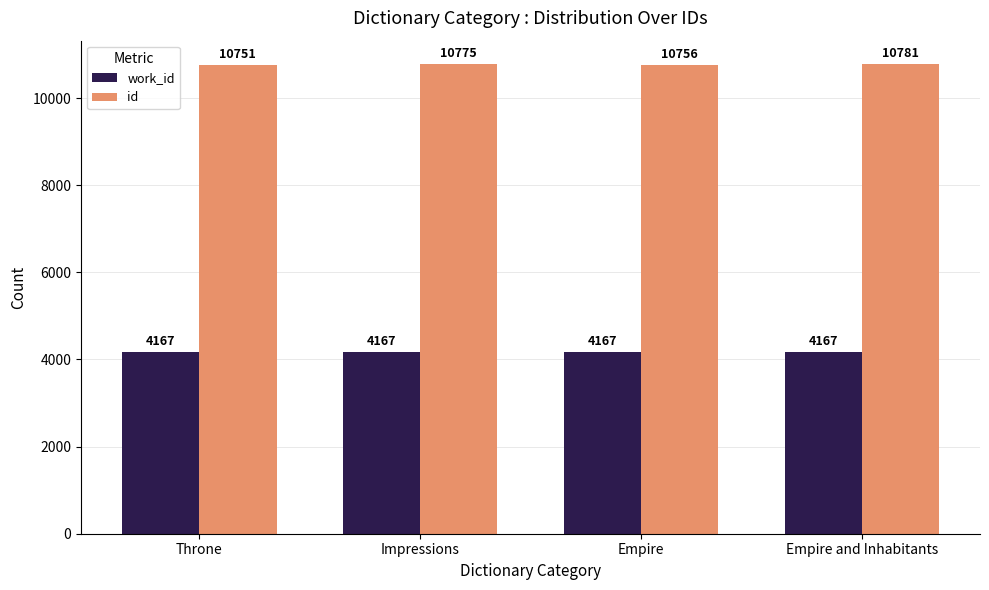

What is the label of the 2nd bar from the left?

Impressions